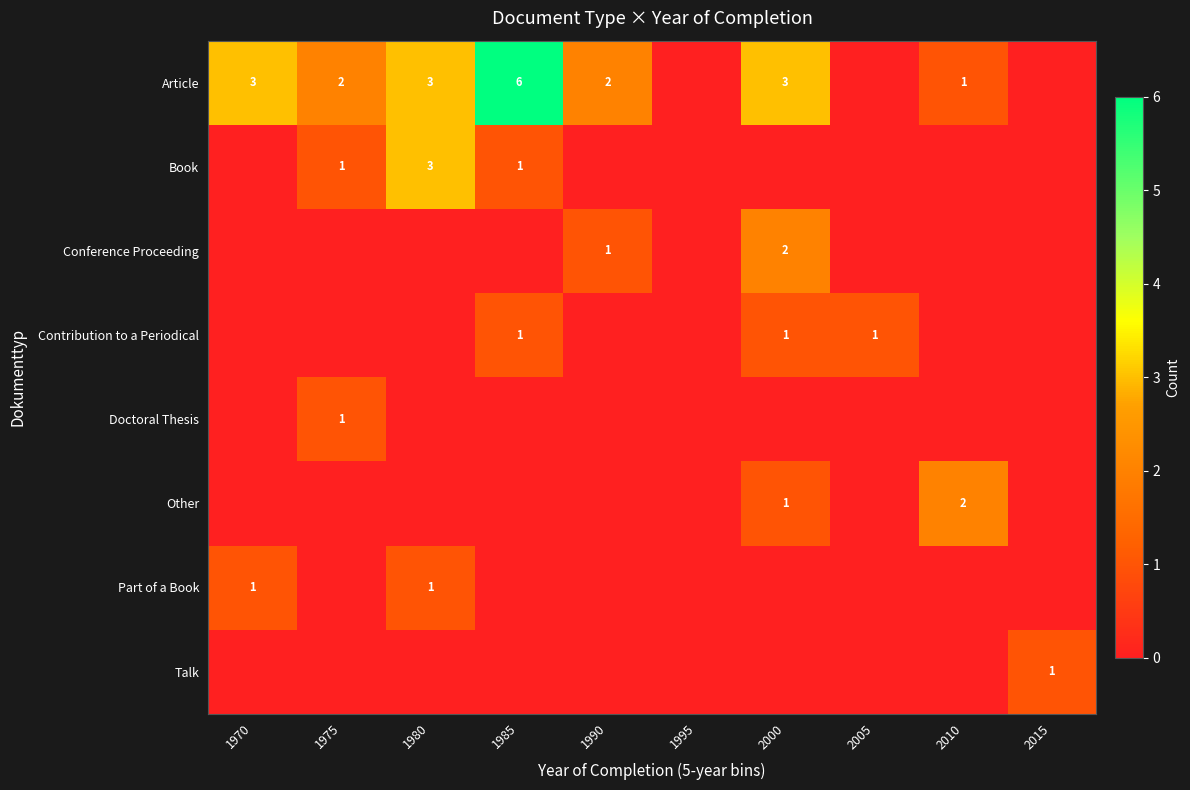

The value of Book at 1975 is 2. True or false?

False